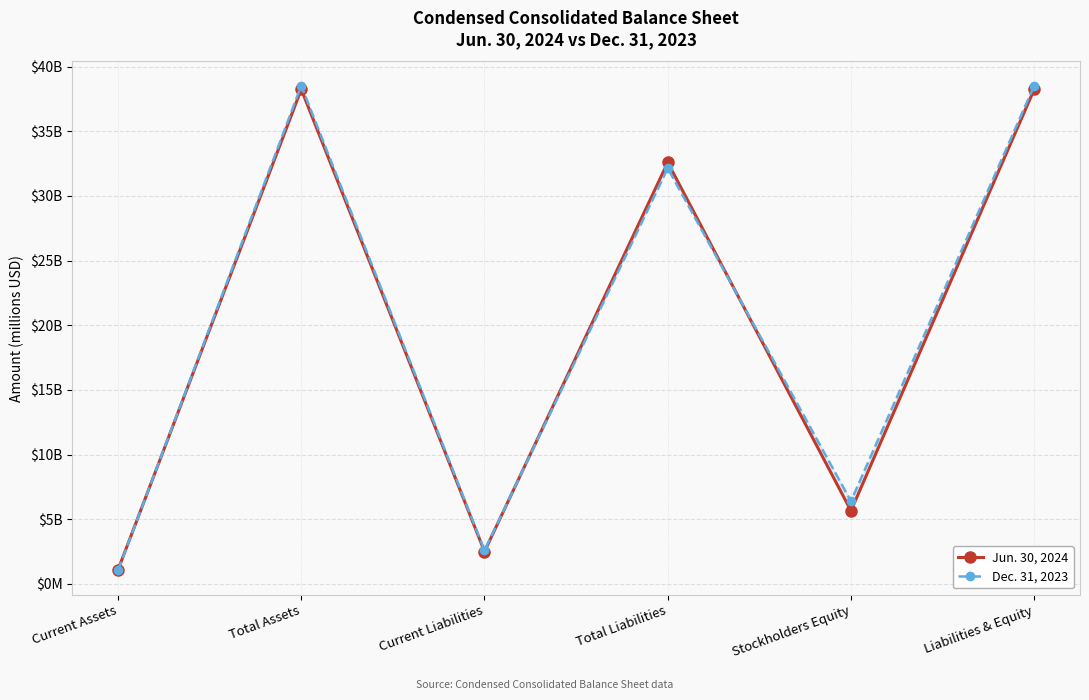

At which label is Jun. 30, 2024 closest to 19663?

Total Liabilities